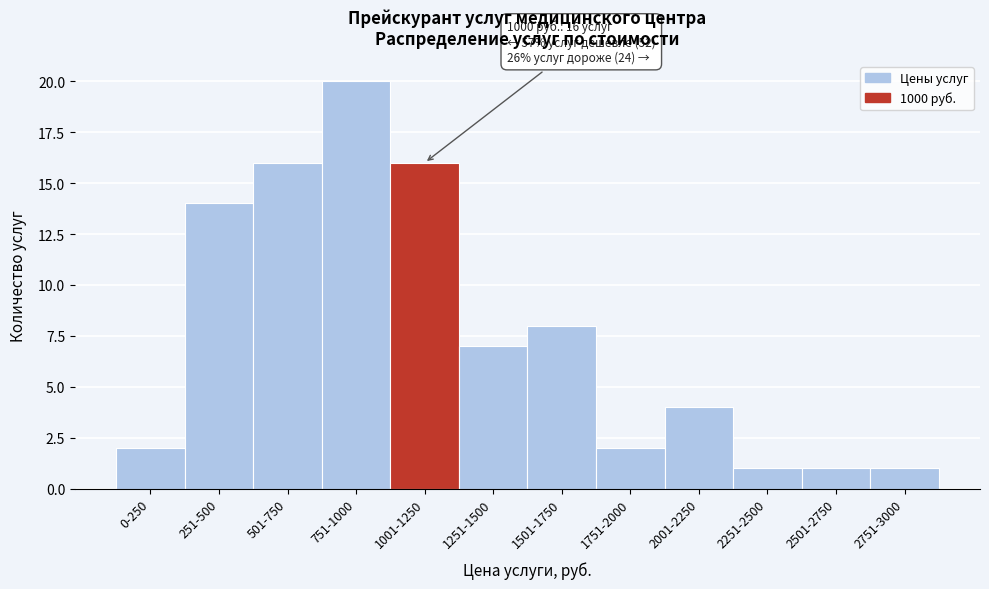

Reading left to right, list all the values displayed in this chart.

2	14	16	20	16	7	8	2	4	1	1	1